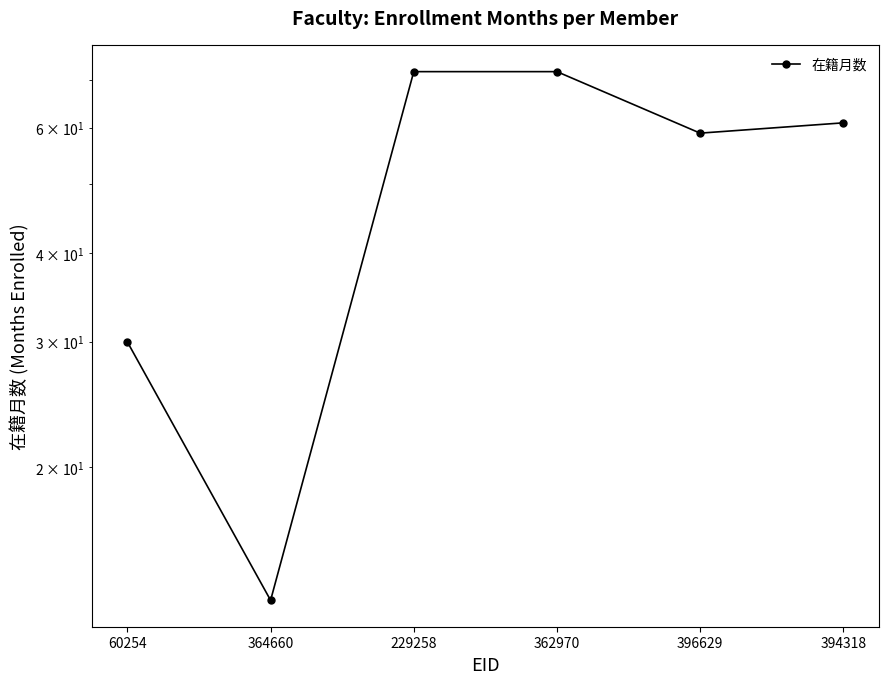

Where is the first local minimum?

364660